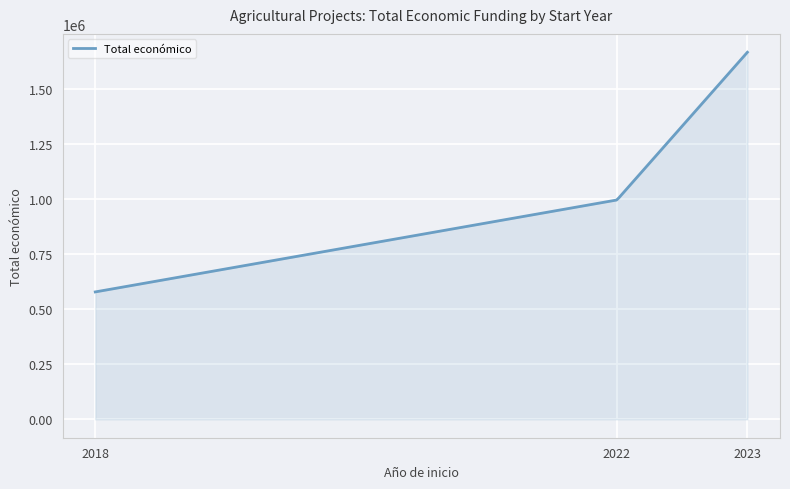

What is the maximum value shown in the chart?

1664600.0